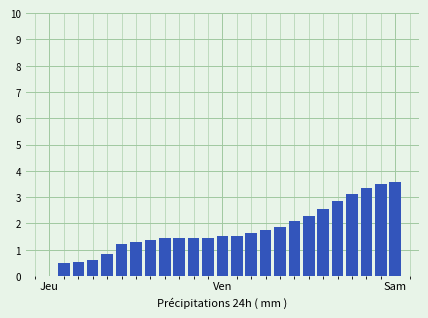

What is the maximum value shown in the chart?

3.6